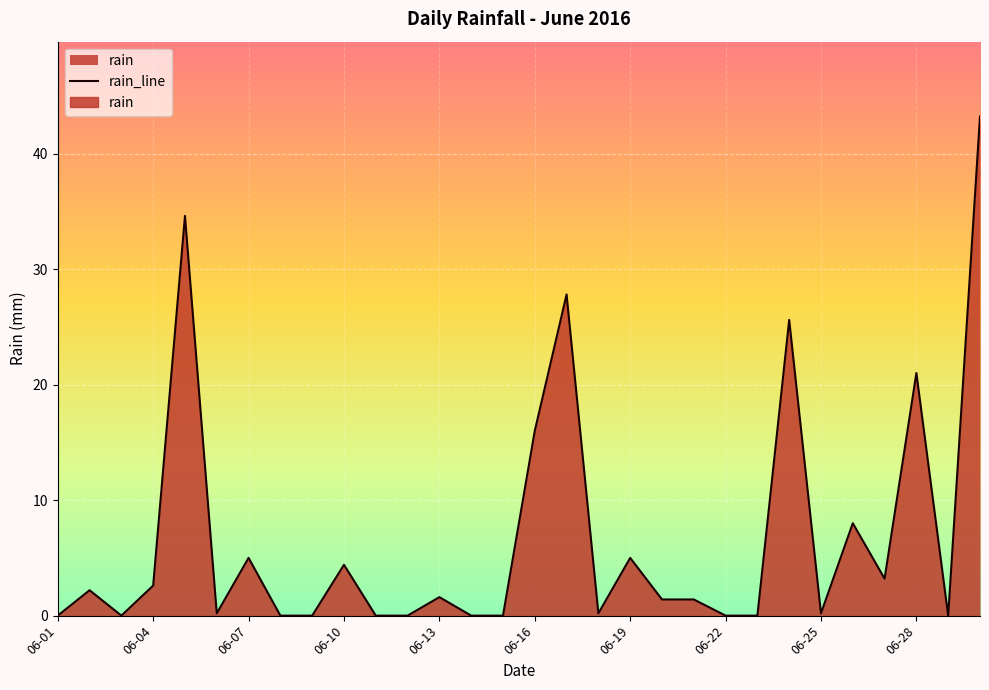

Where is the data nearest to the value 21?

2016-06-28